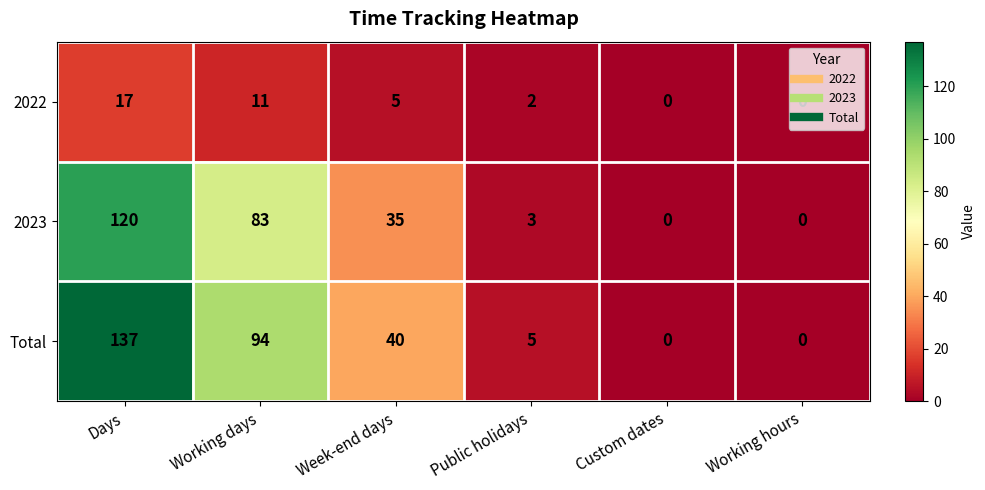

What is the greatest value displayed?

137